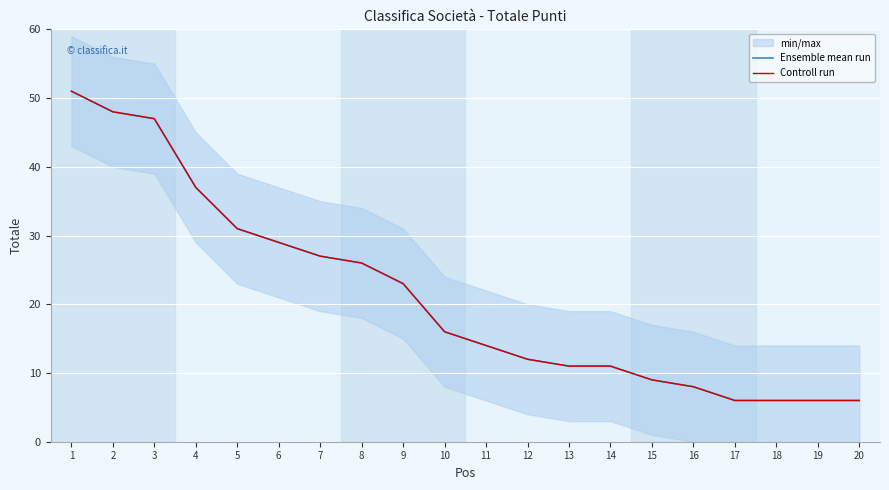

Count the number of data series in this chart.

2